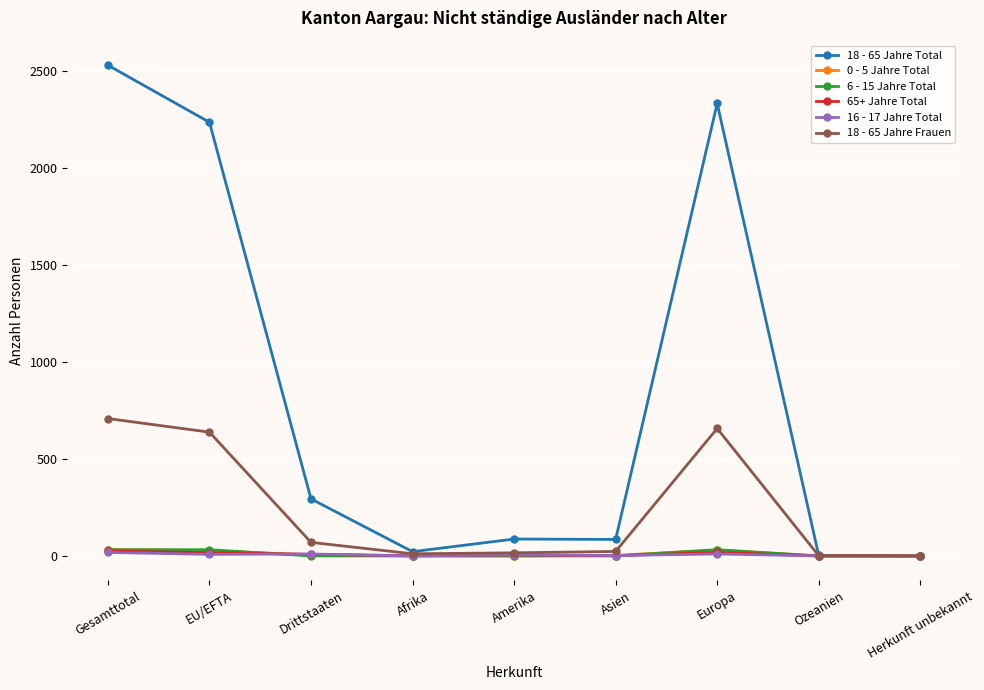

Is this an area chart (filled region under the line)?

No